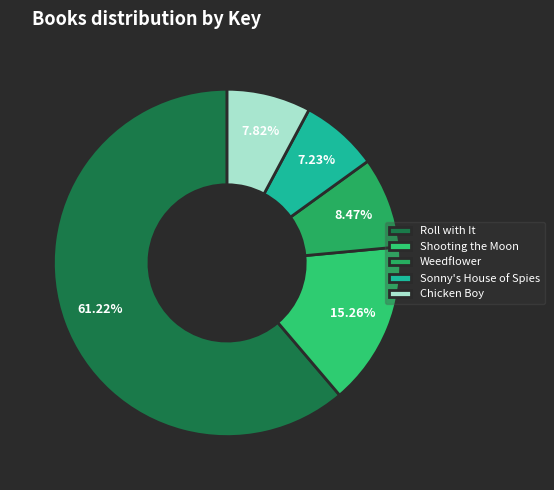

Rank the categories by value from lowest to highest.

Sonny's House of Spies, Chicken Boy, Weedflower, Shooting the Moon, Roll with It